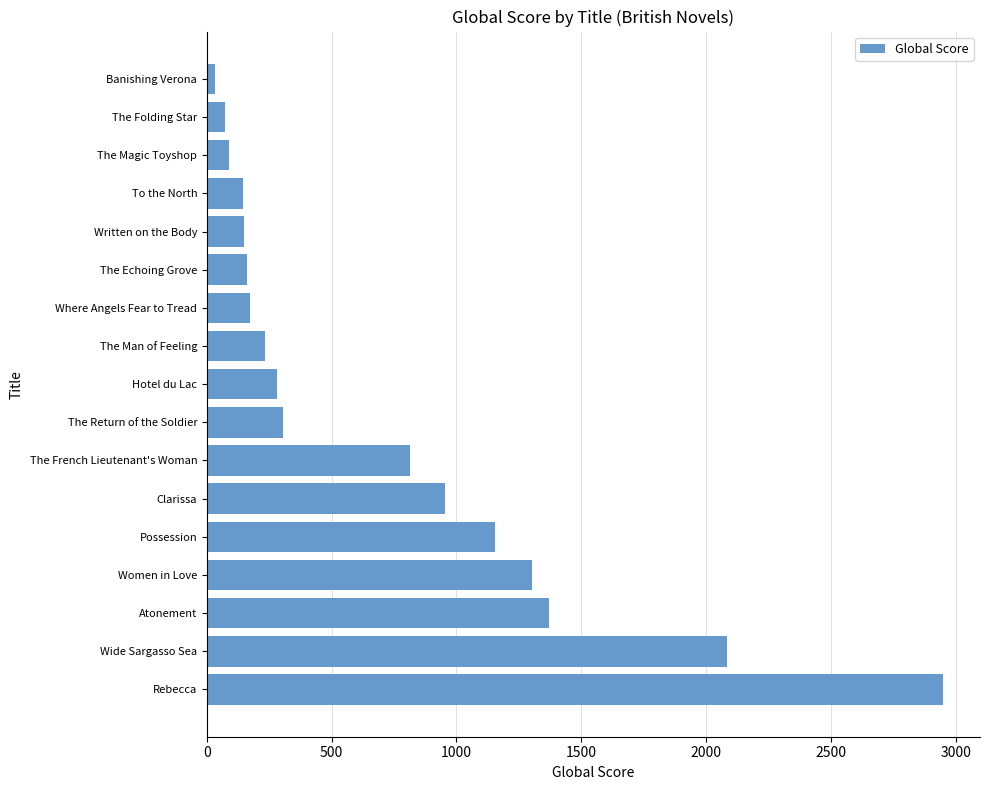

Count the number of data series in this chart.

1